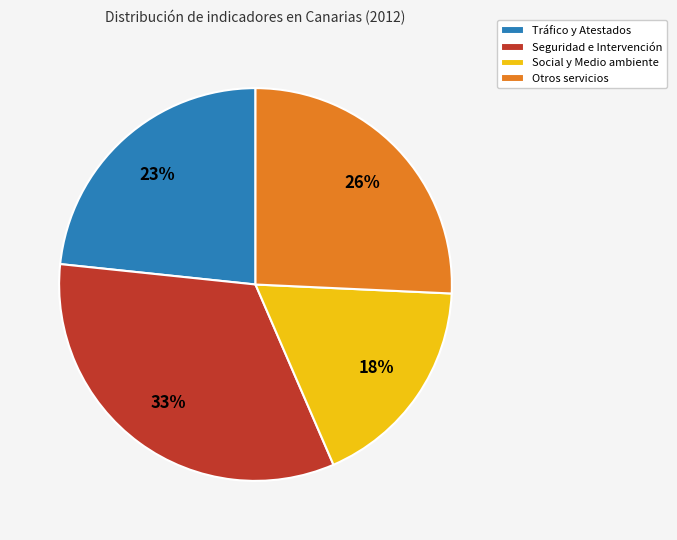

Approximately how many times larger is the value at Social y Medio ambiente compared to Tráfico y Atestados?

0.8